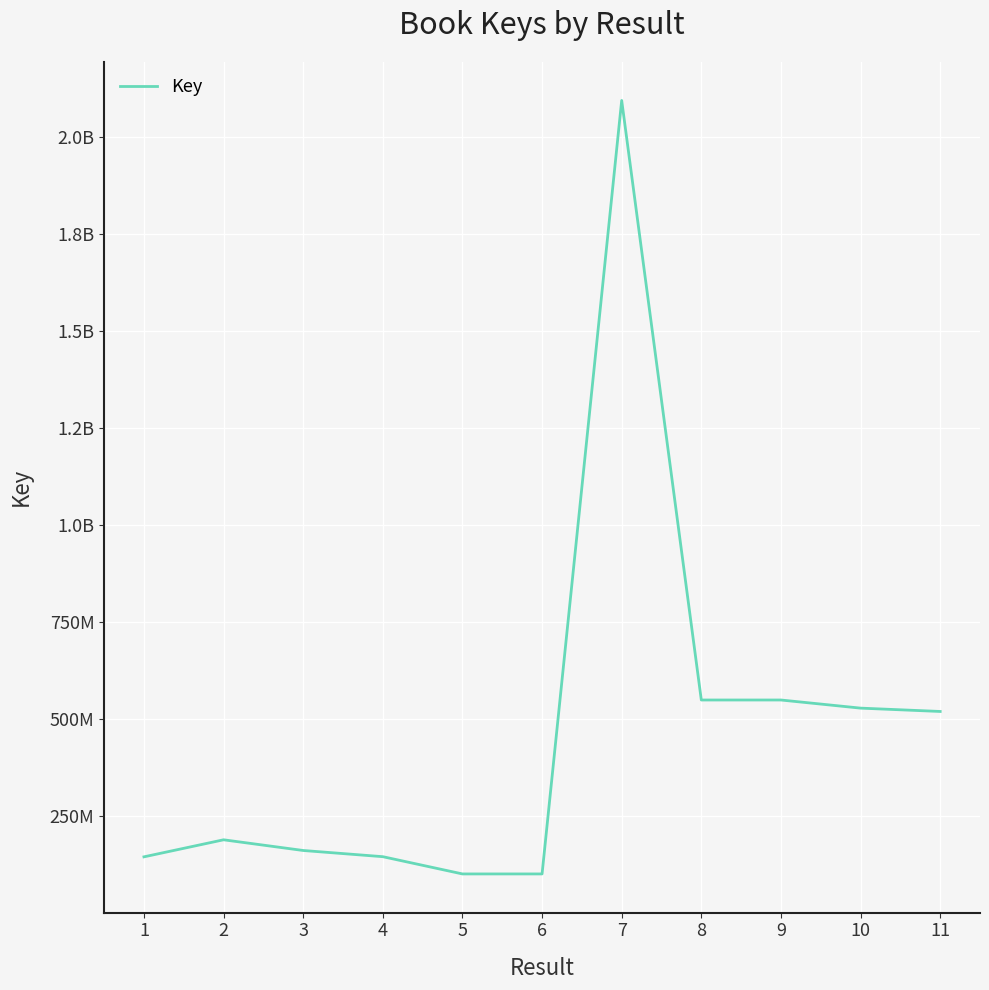

Rank the categories by value from highest to lowest.

7, 8, 9, 10, 11, 2, 3, 4, 1, 6, 5